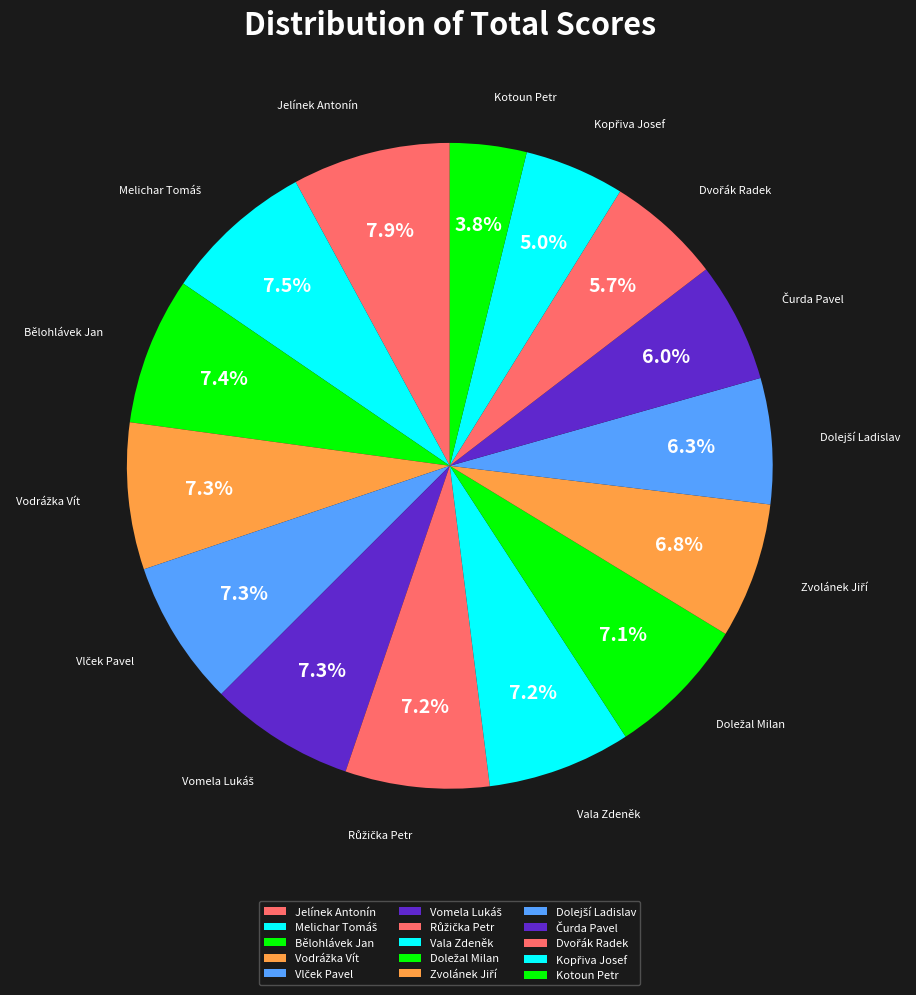

Count the number of slices in the pie.

15